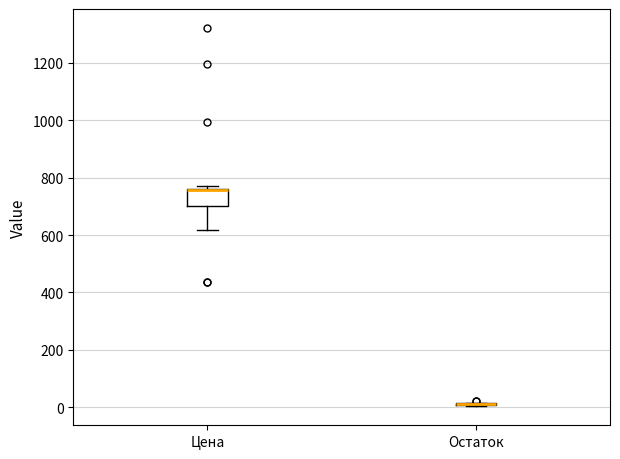

Reading left to right, transcribe this box plot: for each box, give where its median line is, the range the box spans, and where its two whiskers end, as read against the y-axis. The values are not printed on the chart, so give them approximately, as read against the axis.

Цена: median 760 (drawn on the box's upper edge), box 700 to 760, whiskers 620 to 780
Остаток: box collapsed to a line at 20, whiskers 0 to 20